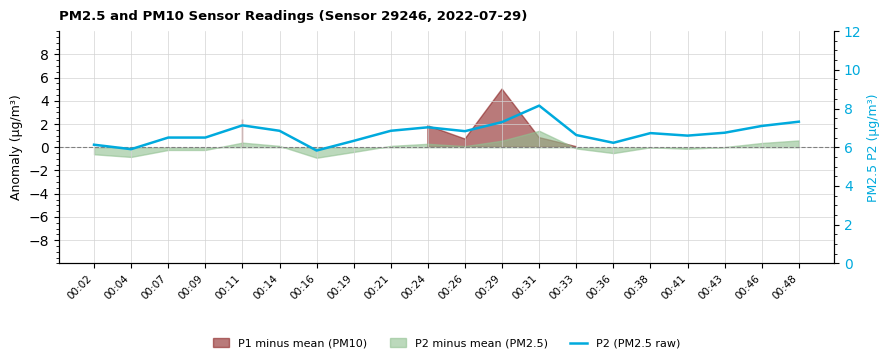

What is the value of the 20th point from the left?

7.3